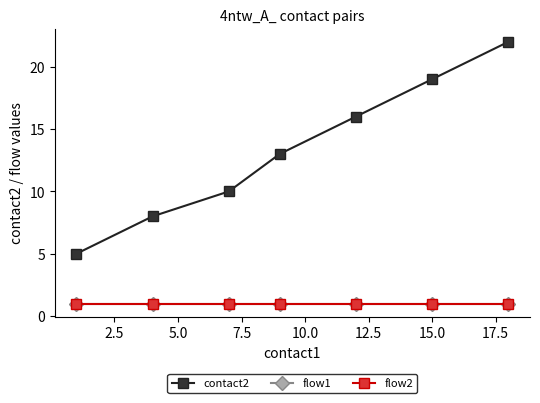

Is this an area chart (filled region under the line)?

No